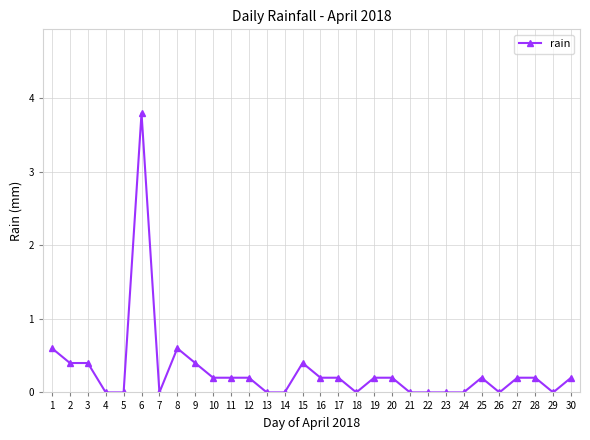

True or false: there are more than 2 points higher than both neighbors.

True